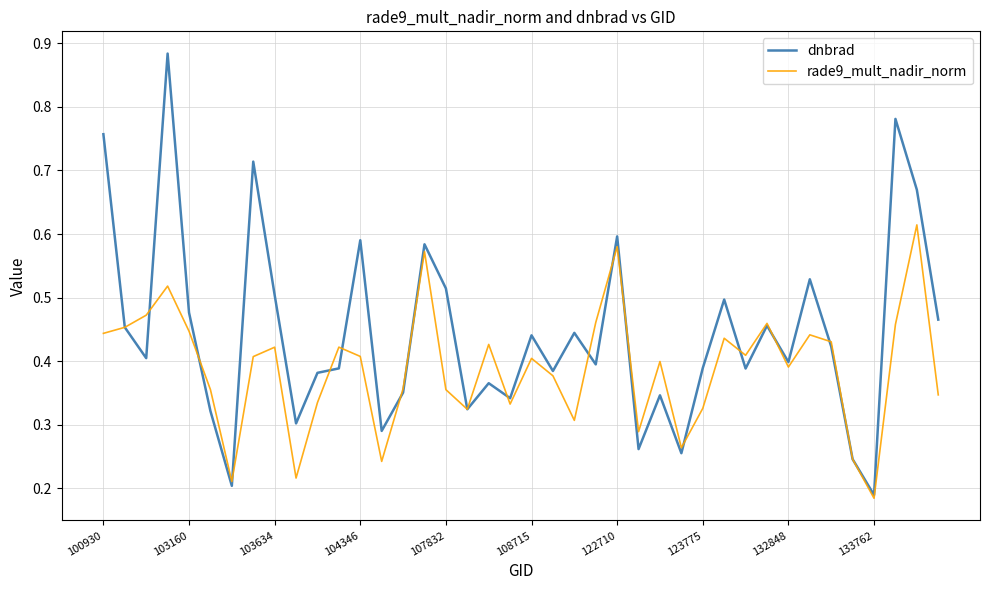

Which series has the widest spread of values?

dnbrad